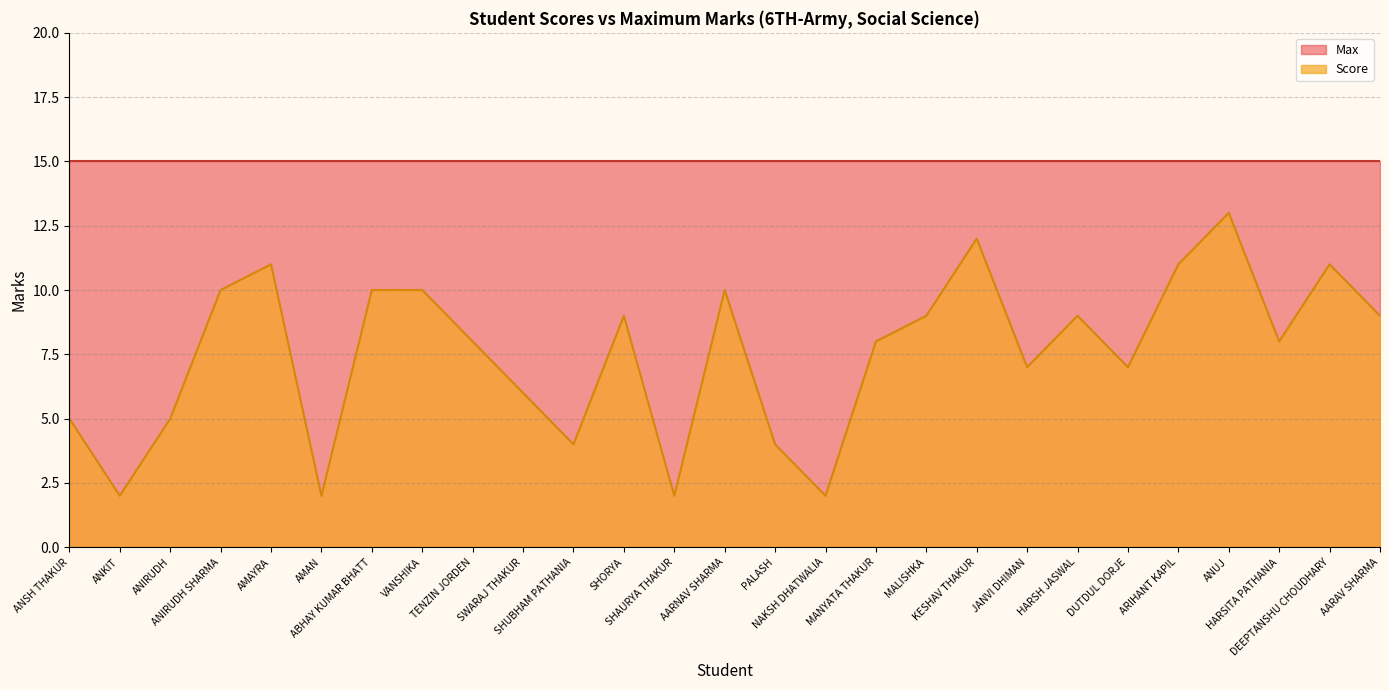

Count the number of values greater than 8.

13